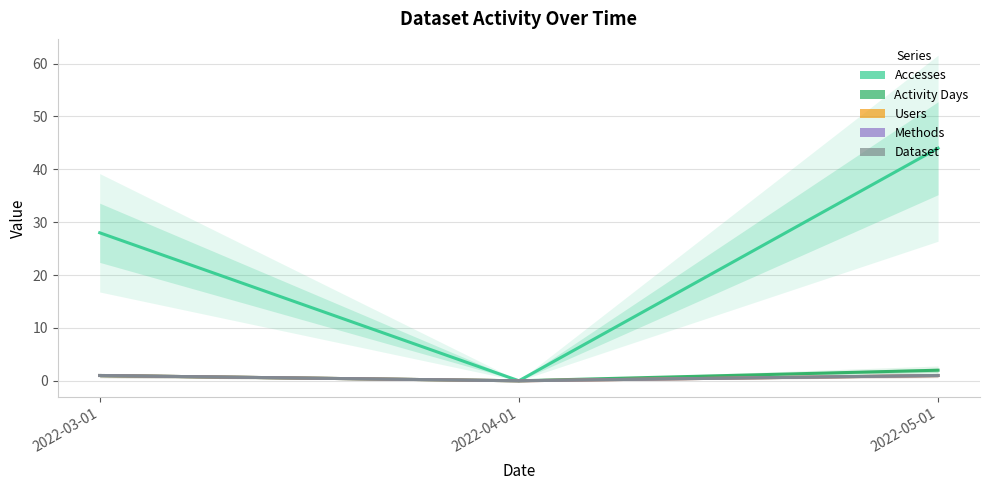

What is the difference between the highest and lowest values at 2022-05-01?

43